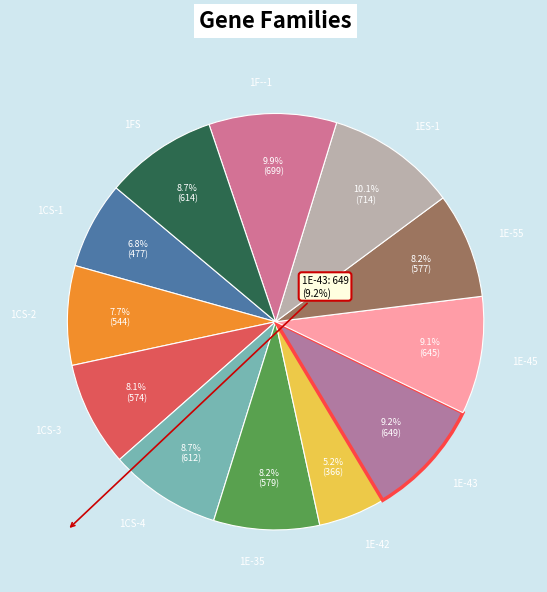

What percentage do 1CS-2 and 1E-43 together represent?

16.9%